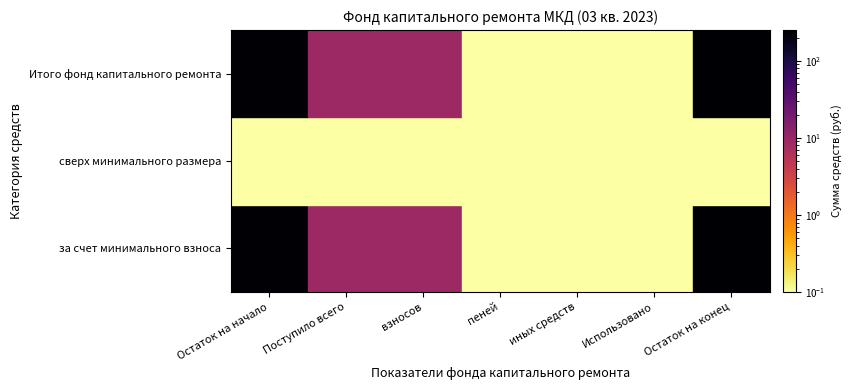

What is the maximum value shown in the chart?

251.0